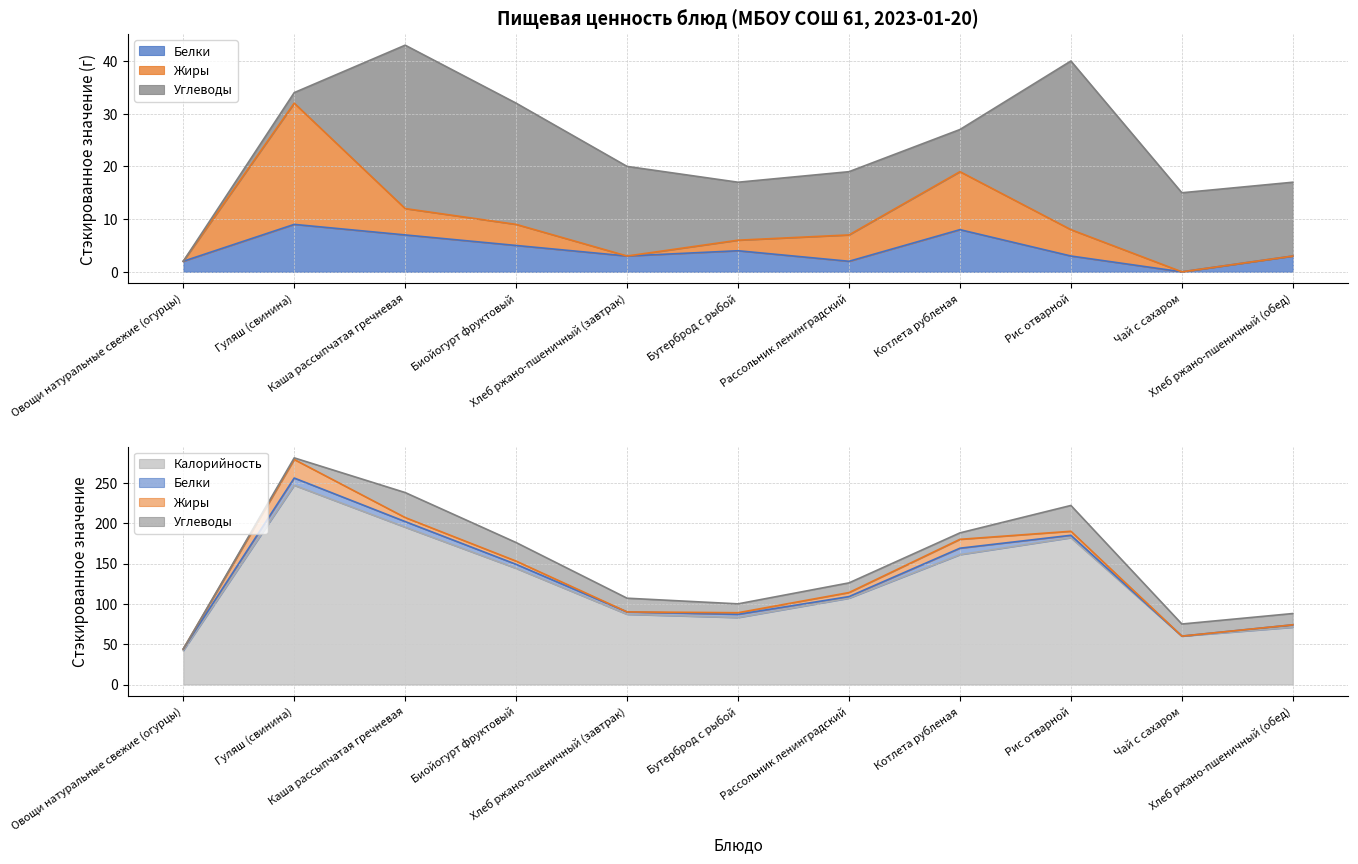

How many values in the Калорийность series exceed 107?

5